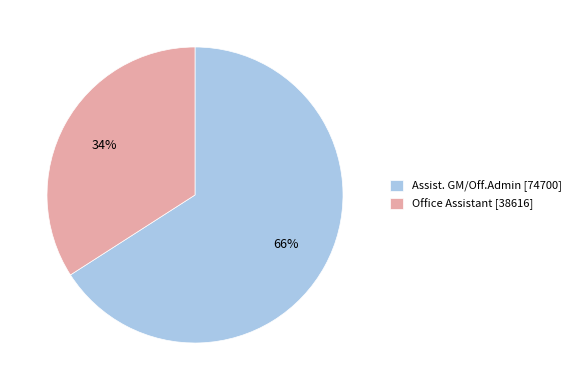

Between Assist. GM/Off.Admin [74700] and Office Assistant [38616], which is larger?

Assist. GM/Off.Admin [74700]